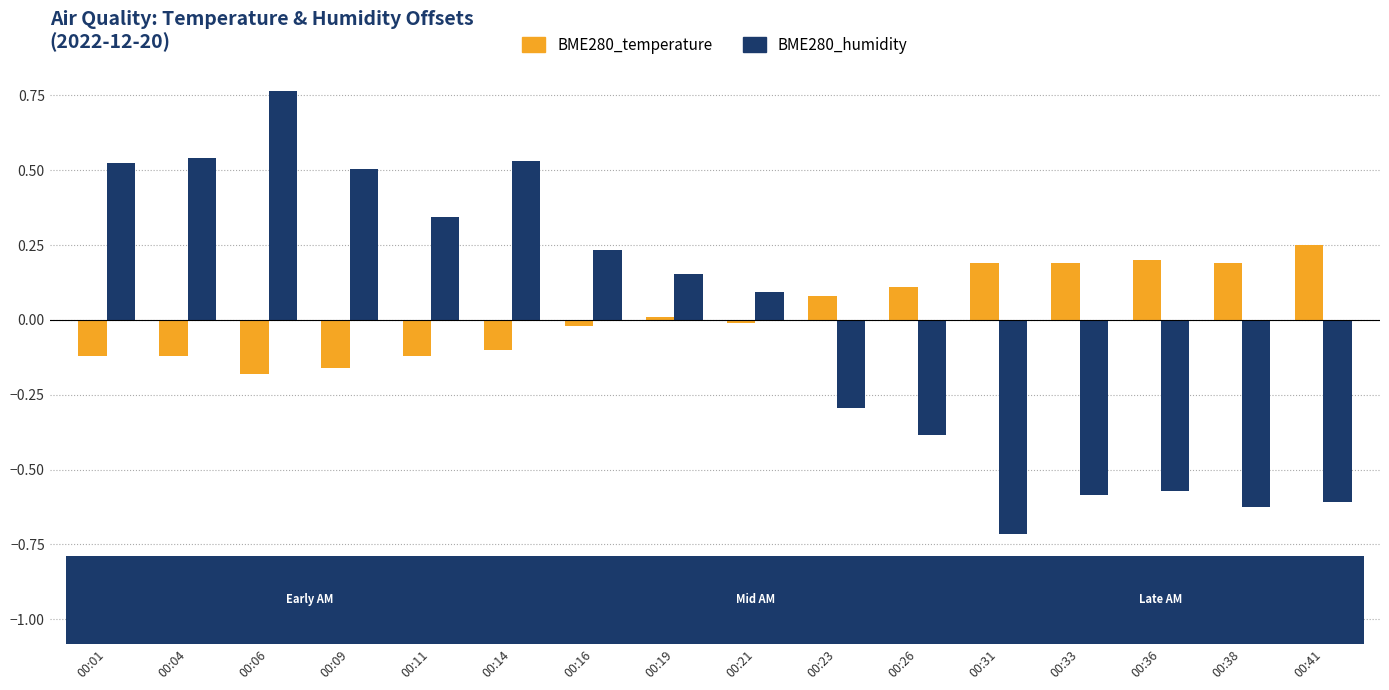

Which label corresponds to the smallest value in the chart?

00:31